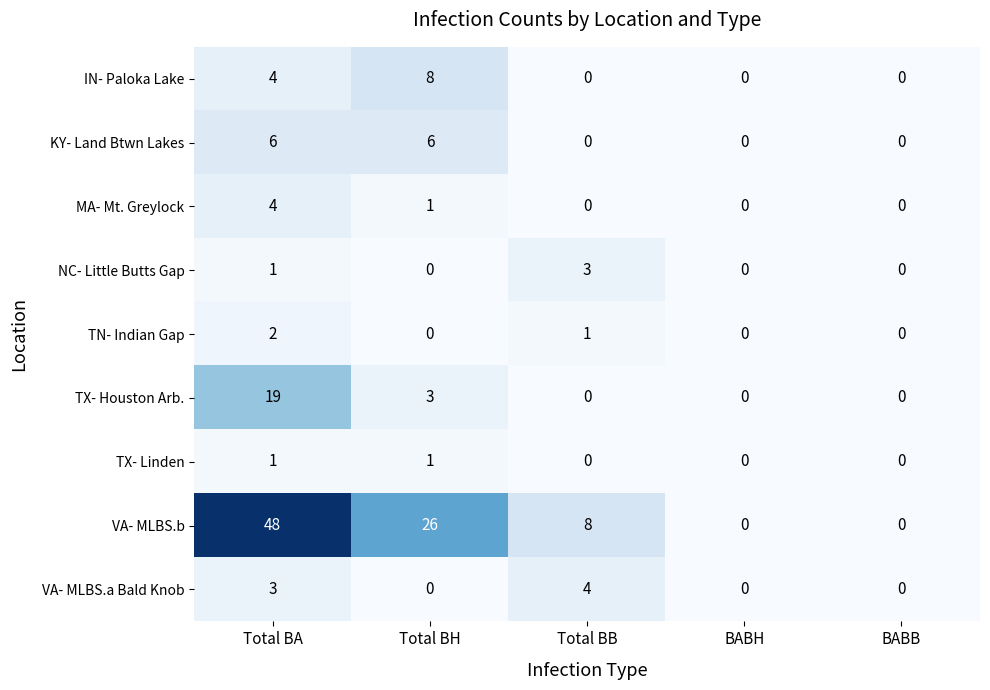

What is the highest value of the VA- MLBS.a Bald Knob series?

4